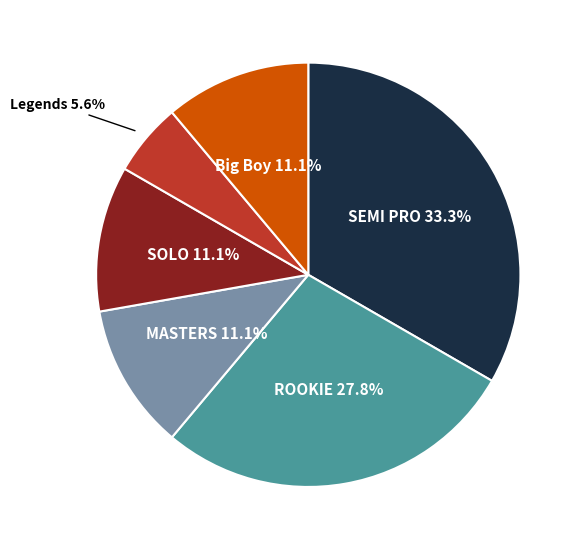

Is there any slice that represents more than half of the pie?

No